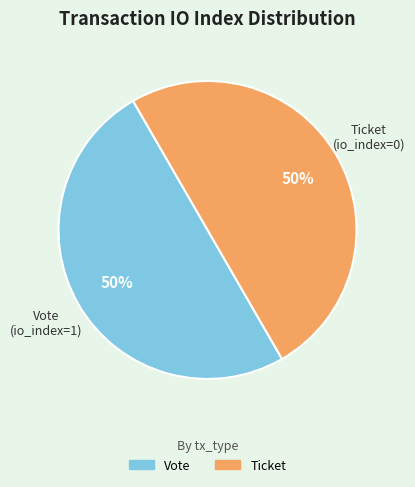

To the nearest percent, what is the average slice percentage?

50%